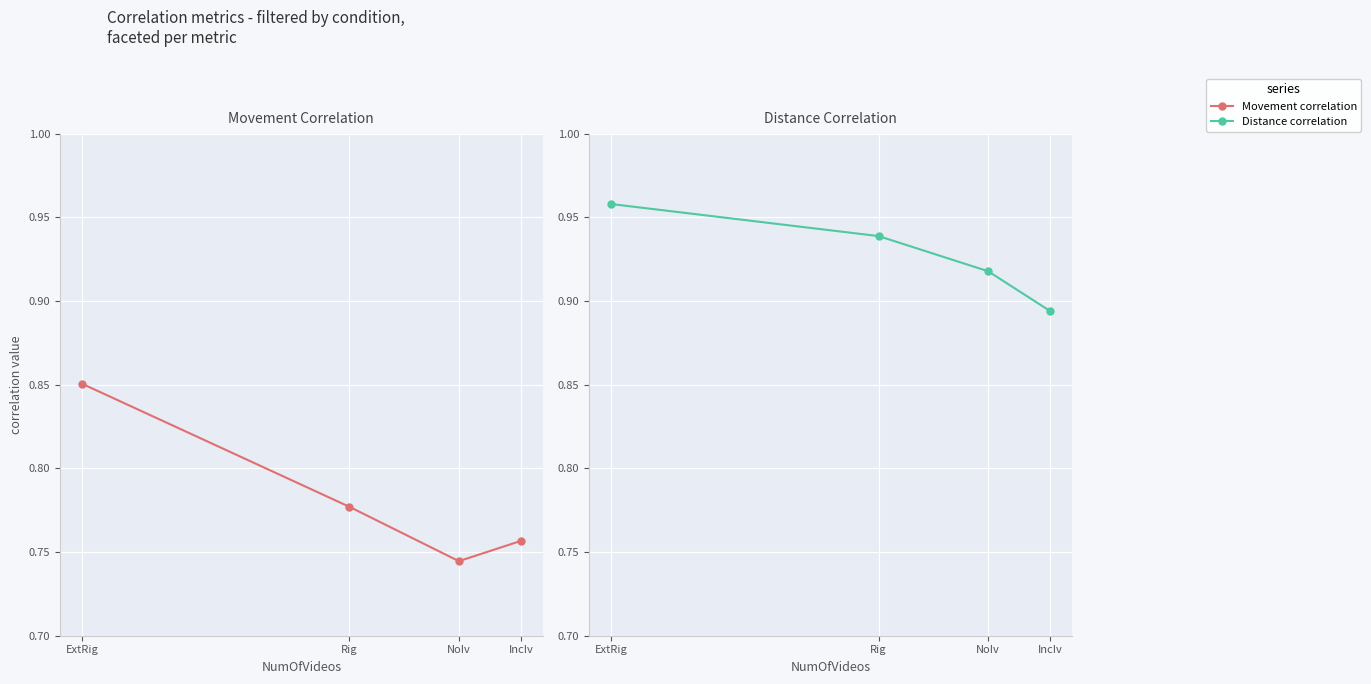

What is the sum of all Movement correlation values?

3.1